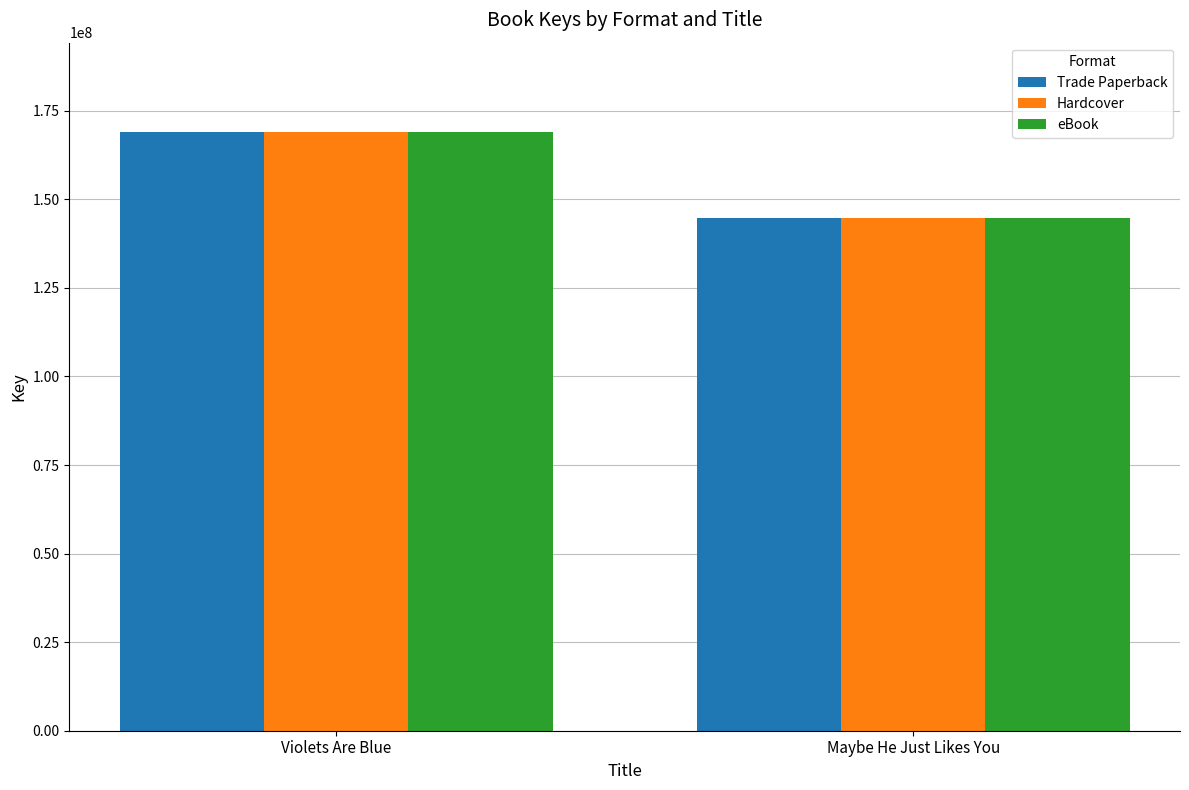

Reading left to right, extract all data points from this chart.

Trade Paperback: 168873401	144637348
Hardcover: 168873401	144637348
eBook: 168873401	144637348